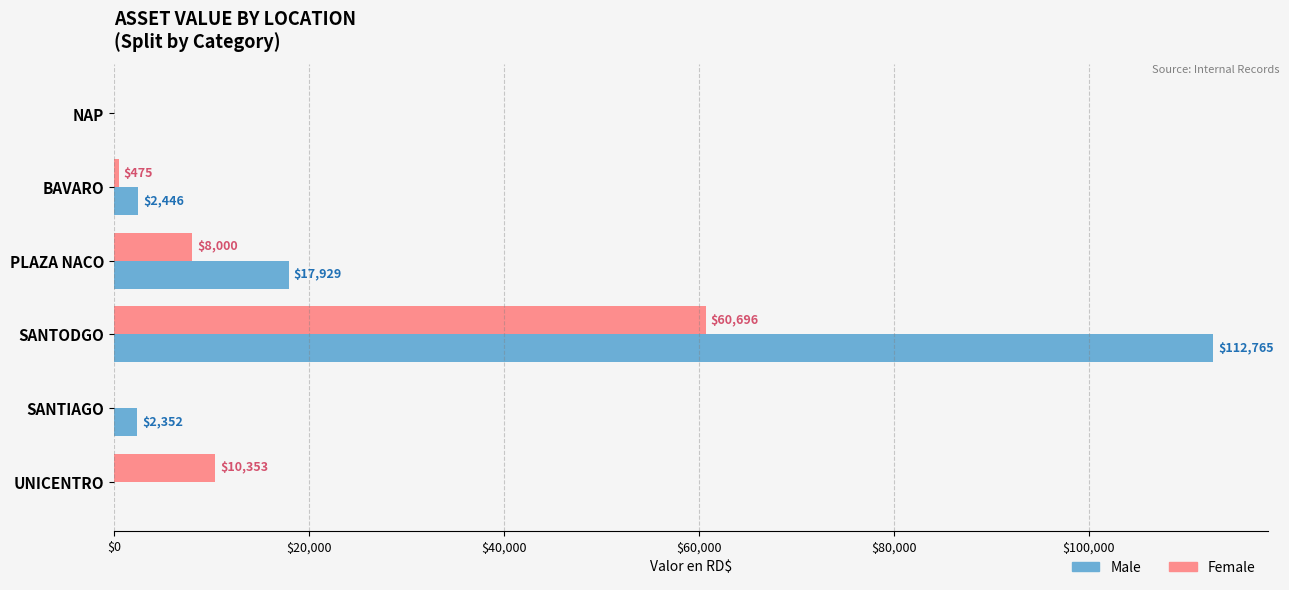

What is the average value of the Female series?

13254.0